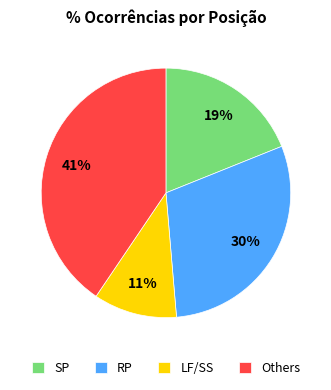

Is the sum of RP and LF/SS greater than half?

No